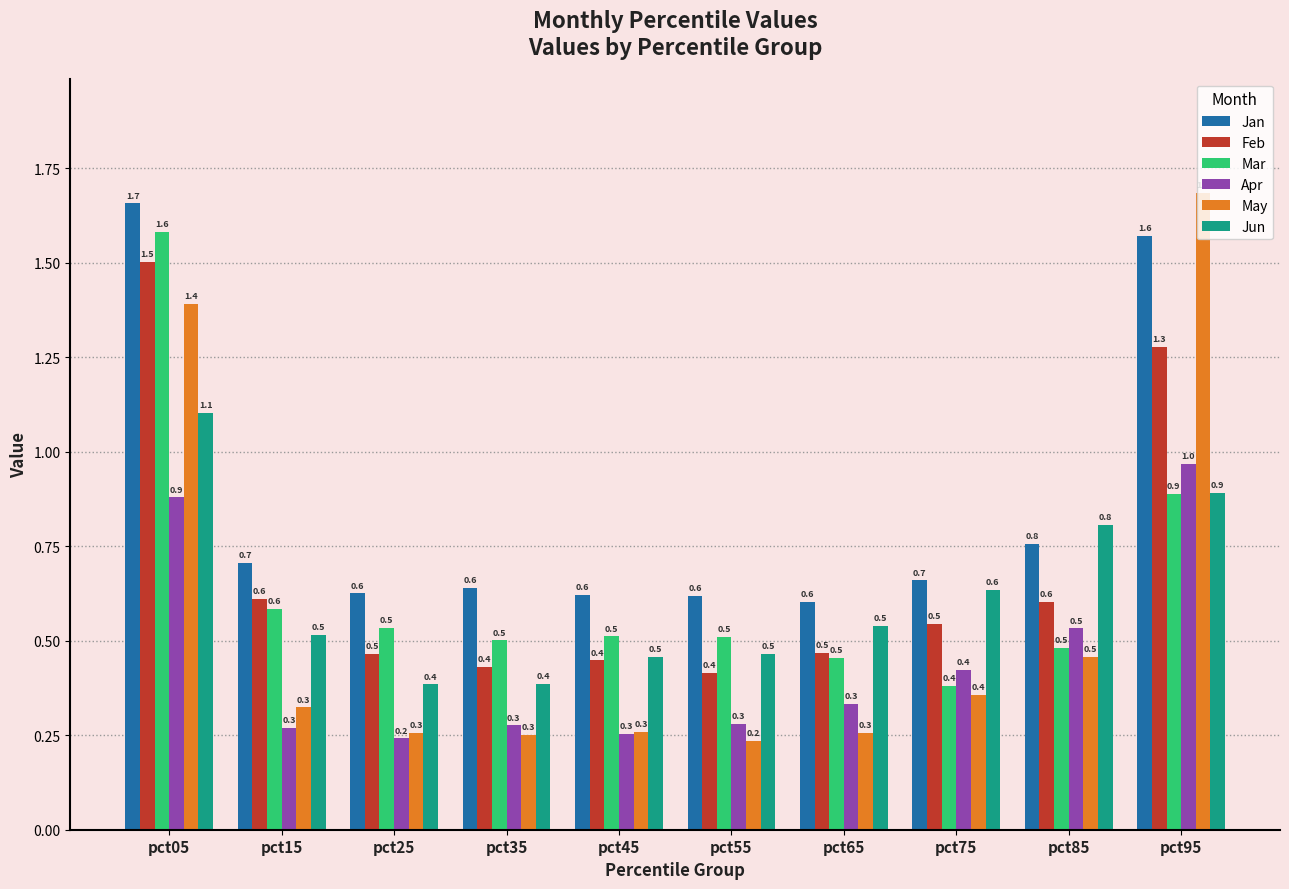

How many categories are shown in the chart?

10